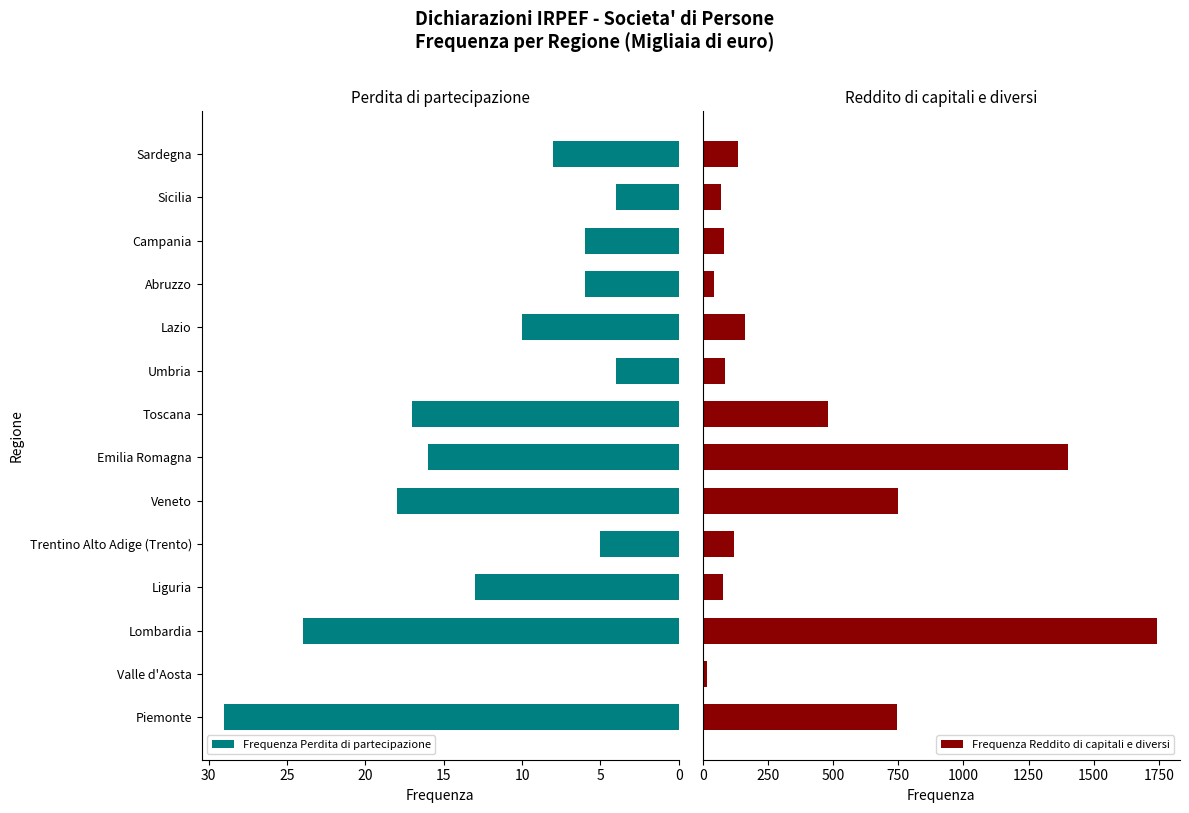

List the series in order of their overall mean, highest first.

Frequenza Reddito di capitali e diversi, Frequenza Perdita di partecipazione